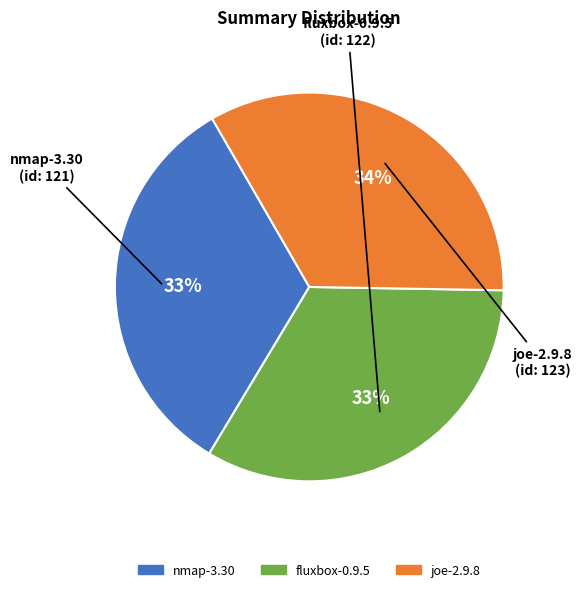

Does fluxbox-0.9.5 account for over 50% of the chart?

No